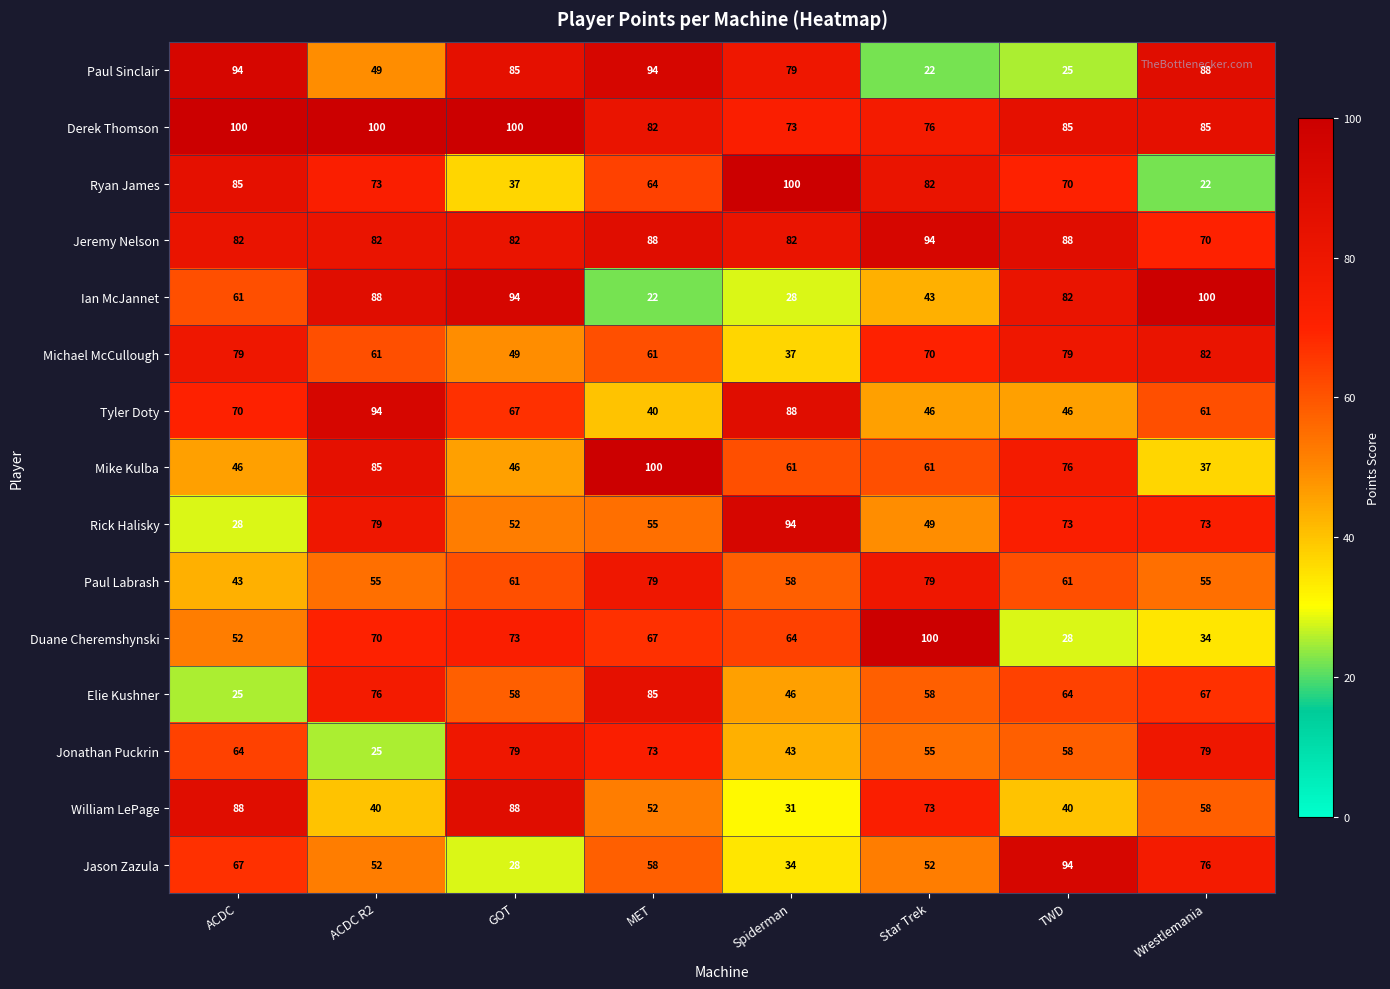

At which label does Ryan James first exceed 73?

ACDC